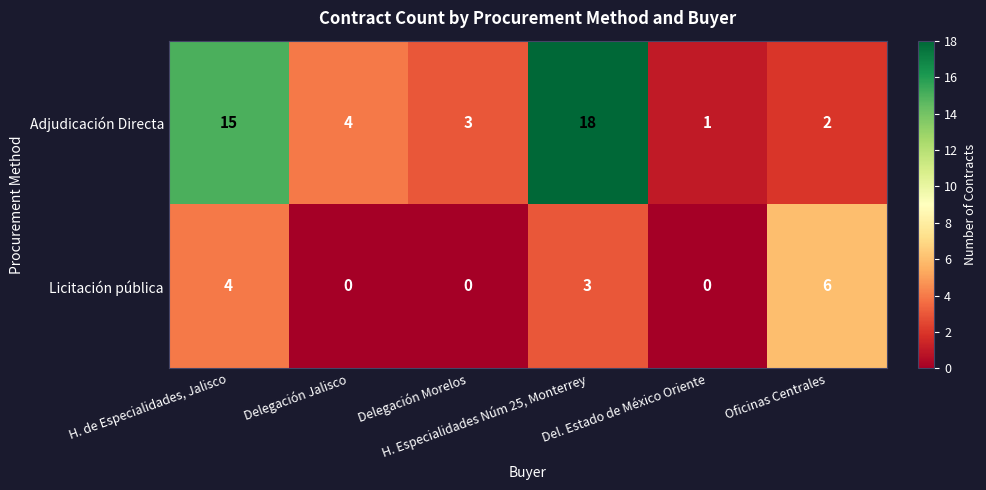

Which series has the largest total across all categories?

Adjudicación Directa